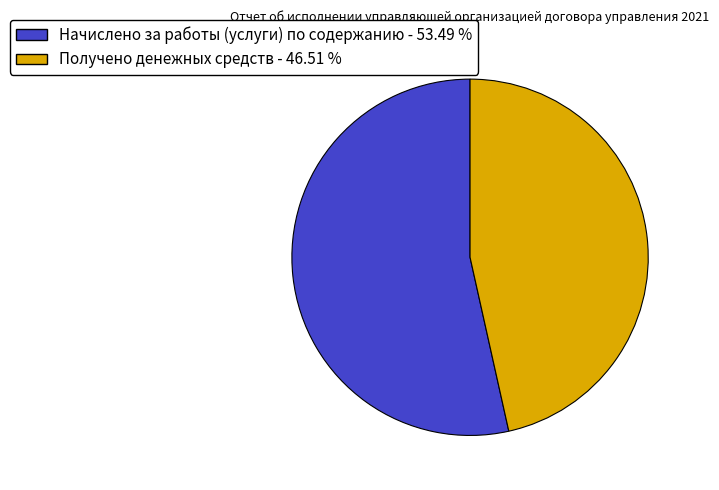

Does Начислено за работы (услуги) по содержанию represent more than half of the total?

Yes